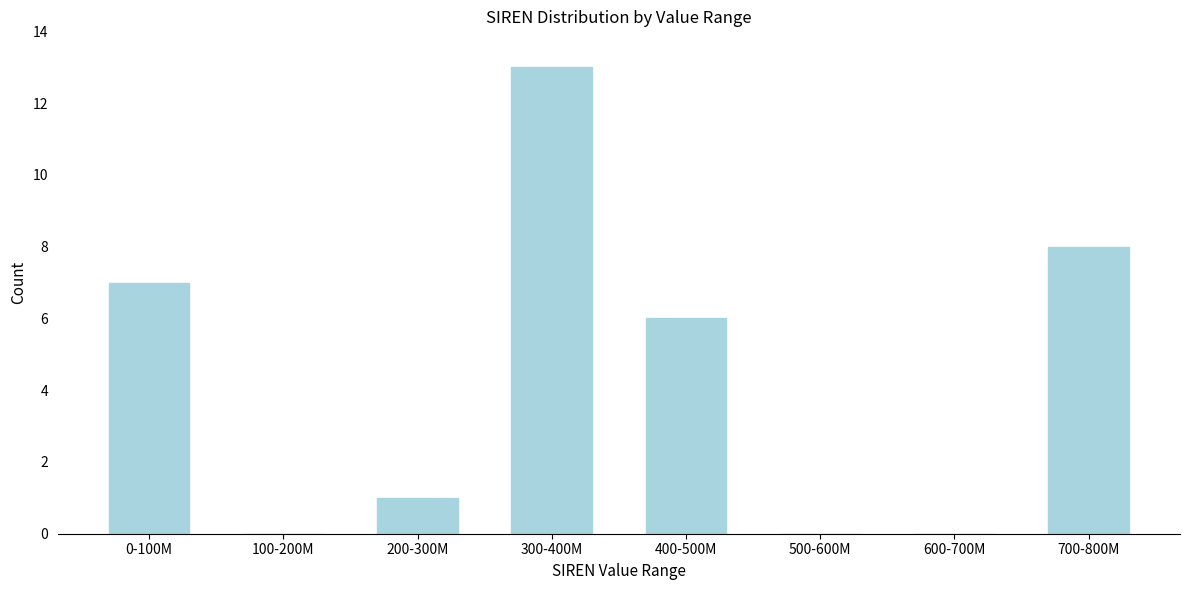

Reading right to left, what are all the values shown in this chart?

700-800M=8	600-700M=0	500-600M=0	400-500M=6	300-400M=13	200-300M=1	100-200M=0	0-100M=7